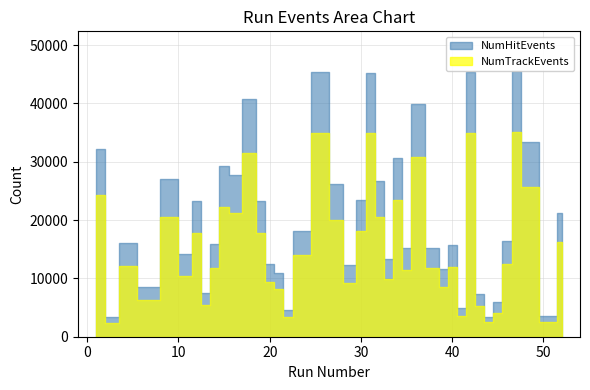

Reading left to right, list all the values displayed in this chart.

NumHitEvents: 1=32119	3=3454	4=15996	7=8550	9=26978	11=14227	12=23342	13=7439	14=15874	15=29238	16=27674	18=40753	19=23346	20=12512	21=10869	22=4657	23=18195	26=45386	27=26232	29=12318	30=23532	31=45268	32=26666	33=13306	34=30614	35=15243	36=39872	38=15268	39=11632	40=15762	41=4989	42=45368	43=7330	44=3458	45=5956	46=16364	47=45543	48=33382	51=3574	52=21216
NumTrackEvents: 1=24248	3=2410	4=12134	7=6252	9=20531	11=10434	12=17719	13=5469	14=11852	15=22241	16=21142	18=31424	19=17765	20=9466	21=8133	22=3349	23=13955	26=34940	27=20045	29=9248	30=18069	31=34913	32=20570	33=9966	34=23529	35=11492	36=30805	38=11701	39=8565	40=11922	41=3493	42=34881	43=5249	44=2491	45=4045	46=12510	47=35140	48=25715	51=2560	52=16178